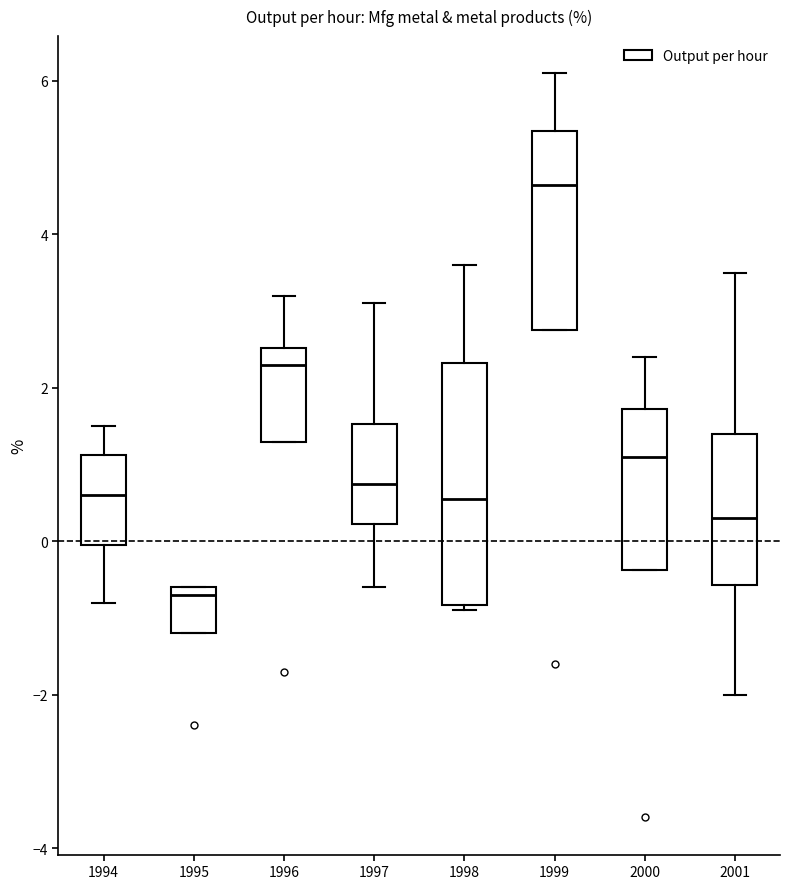

Reading left to right, transcribe this box plot: for each box, give where its median line is, the range the box spans, and where its two whiskers end, as read against the y-axis. The values are not printed on the chart, so give them approximately, as read against the axis.

1994: median 0.6, box 0.0 to 1.2, whiskers -0.8 to 1.6
1995: median -0.6 (just below the box's upper edge), box -1.2 to -0.6, whiskers -1.2 to -0.6
1996: median 2.4, box 1.4 to 2.6, whiskers 1.4 to 3.2
1997: median 0.8, box 0.2 to 1.6, whiskers -0.6 to 3.2
1998: median 0.6, box -0.8 to 2.4, whiskers -0.8 (just below the box's lower edge) to 3.6
1999: median 4.6, box 2.8 to 5.4, whiskers 2.8 to 6.2
2000: median 1.2, box -0.4 to 1.8, whiskers -0.4 to 2.4
2001: median 0.4, box -0.6 to 1.4, whiskers -2.0 to 3.6